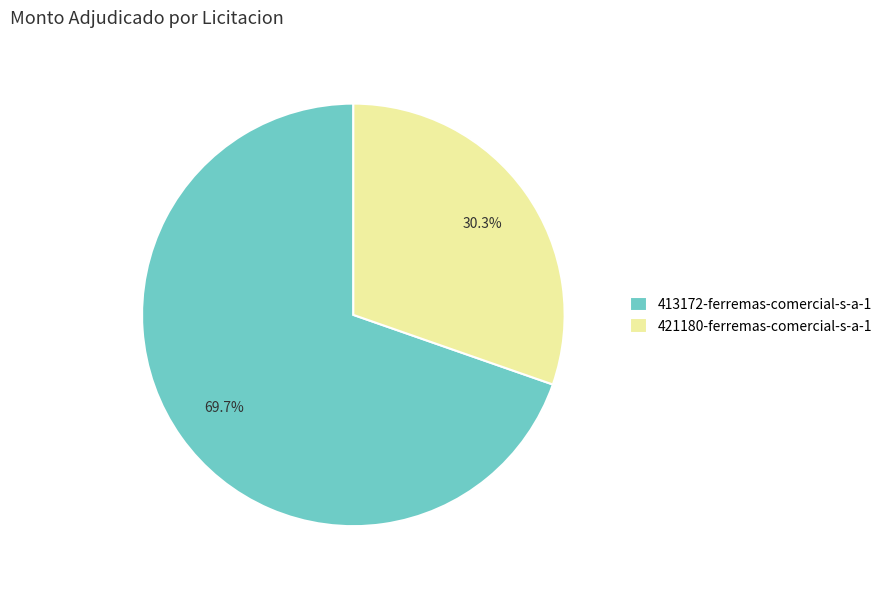

Is it true that 413172-ferremas-comercial-s-a-1 is 78% of the pie?

False